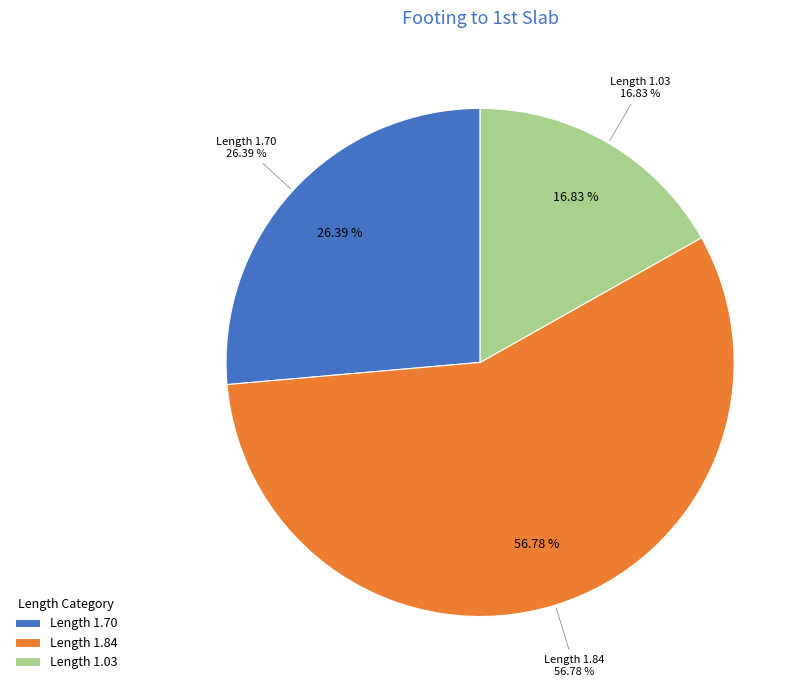

The 1.7 slice represents 3% of the pie. True or false?

False